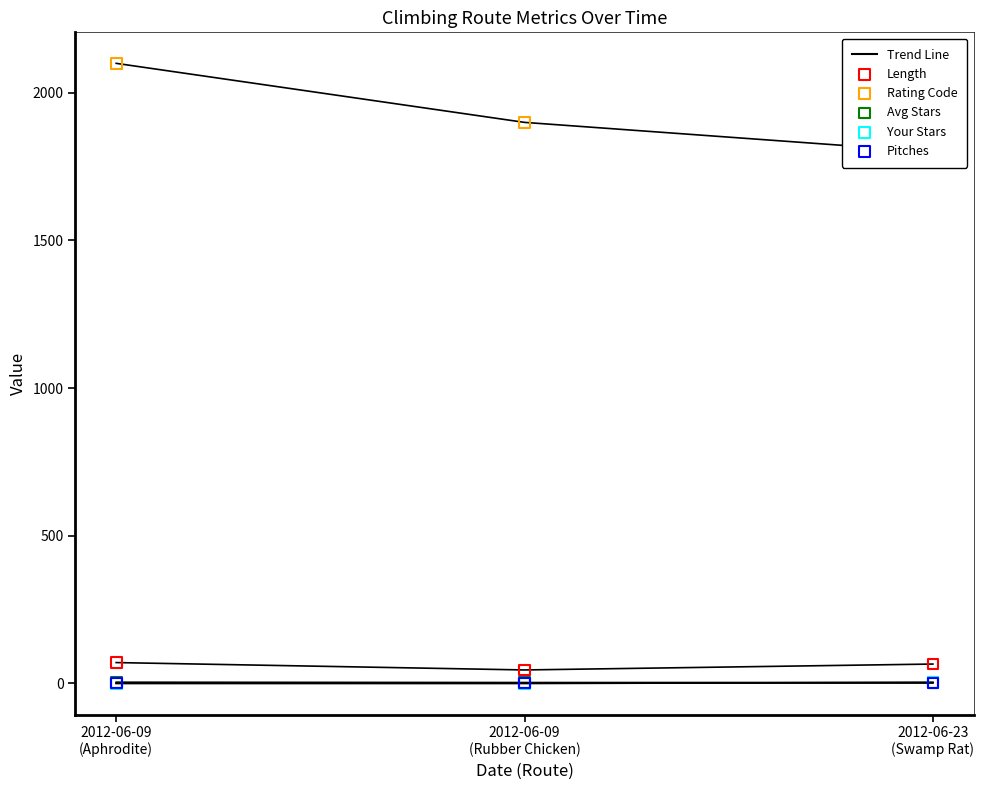

At how many categories does at least one series exceed 1521?

3